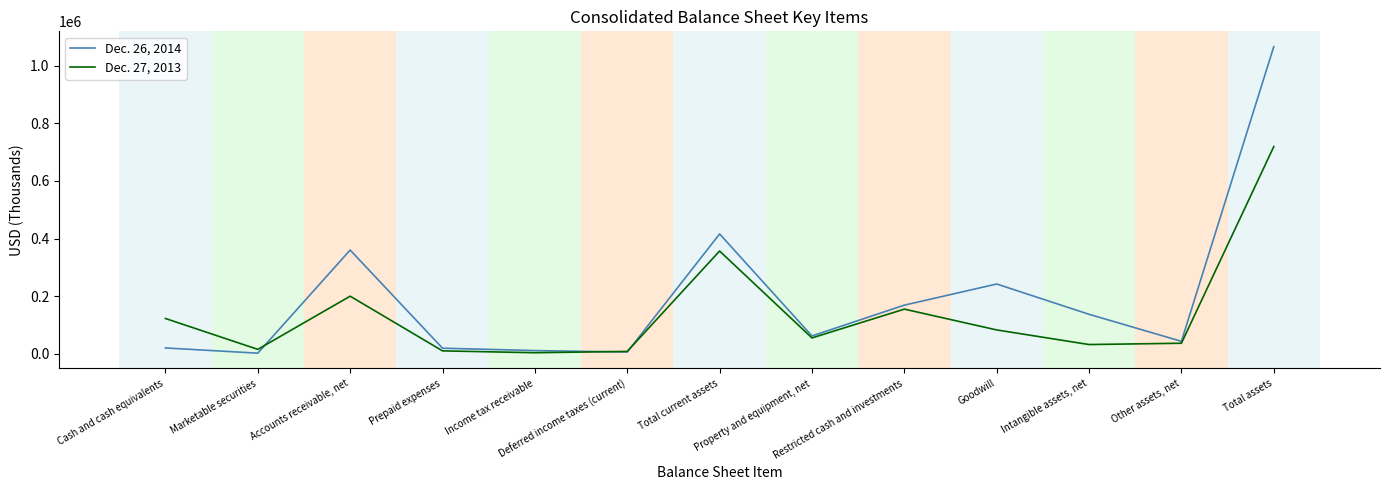

What is the difference between the maximum and second lowest values in the Dec. 27, 2013 series?

711821